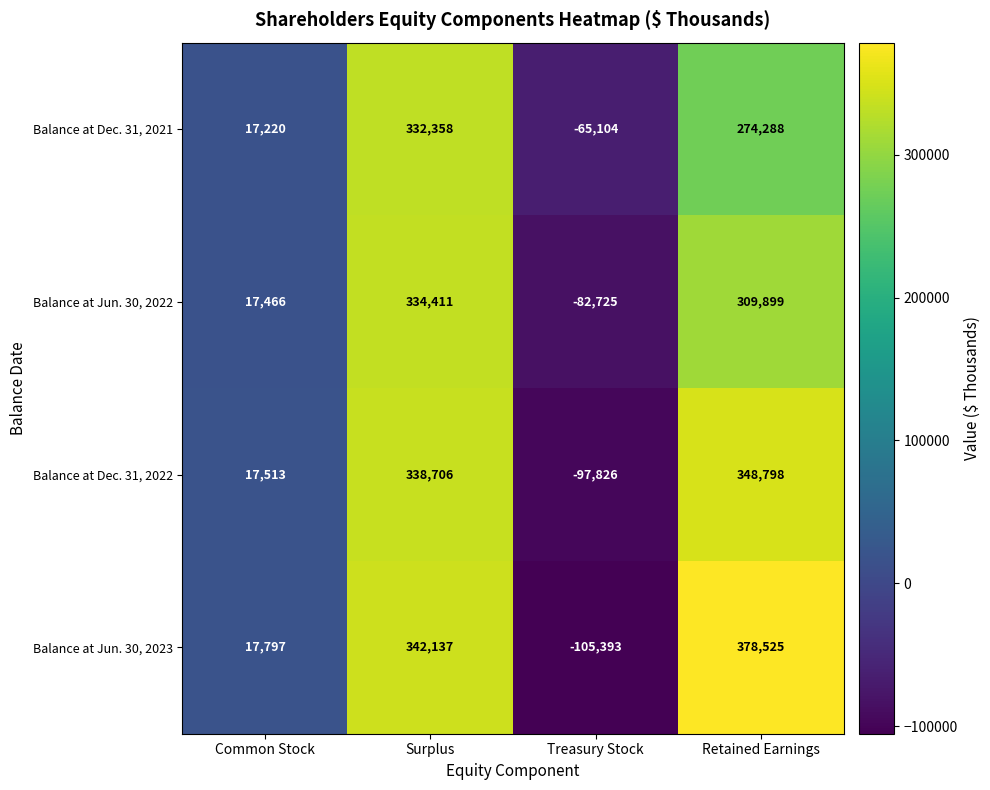

Count the number of data series in this chart.

4